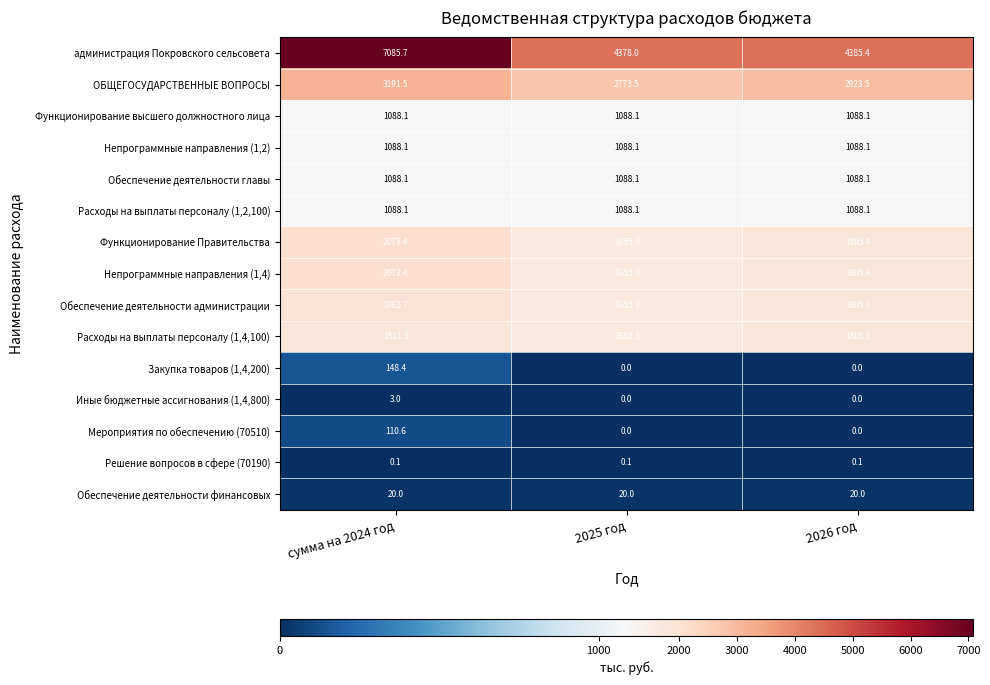

What is the total value across all series at сумма на 2024 год?

22832.5